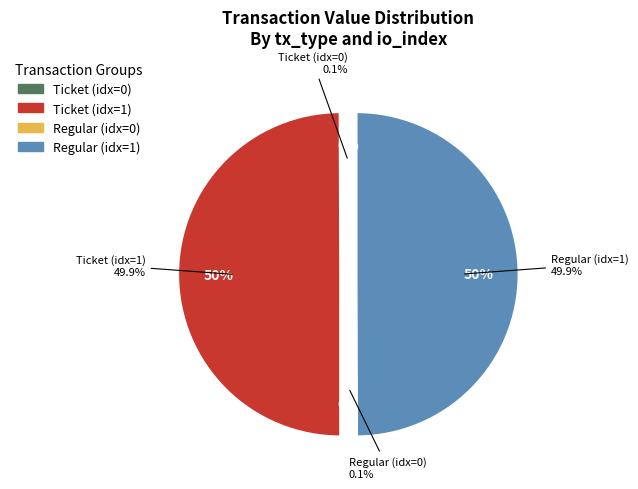

To the nearest percent, what is the average slice percentage?

25%